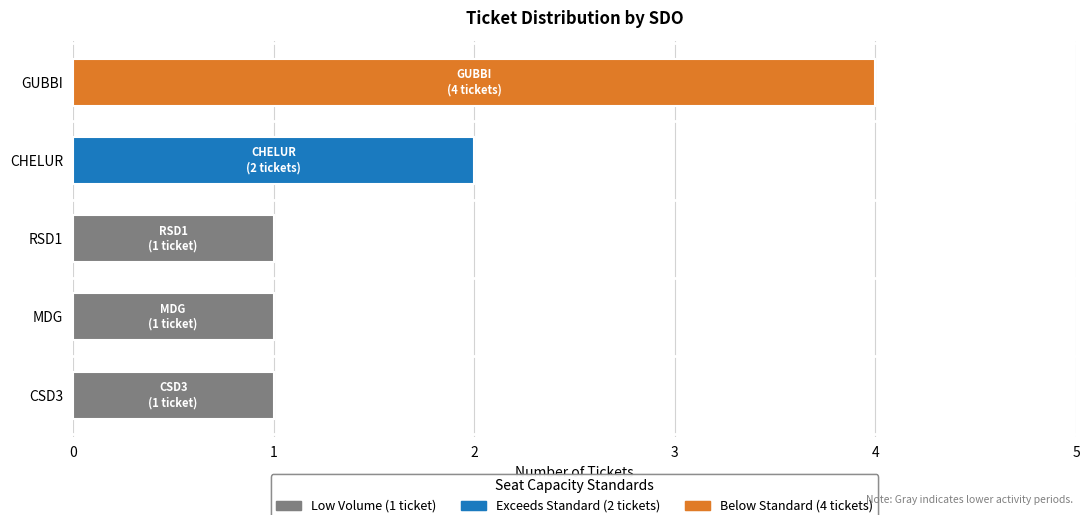

List the labels in order of value, smallest first.

CSD3, MDG, RSD1, CHELUR, GUBBI